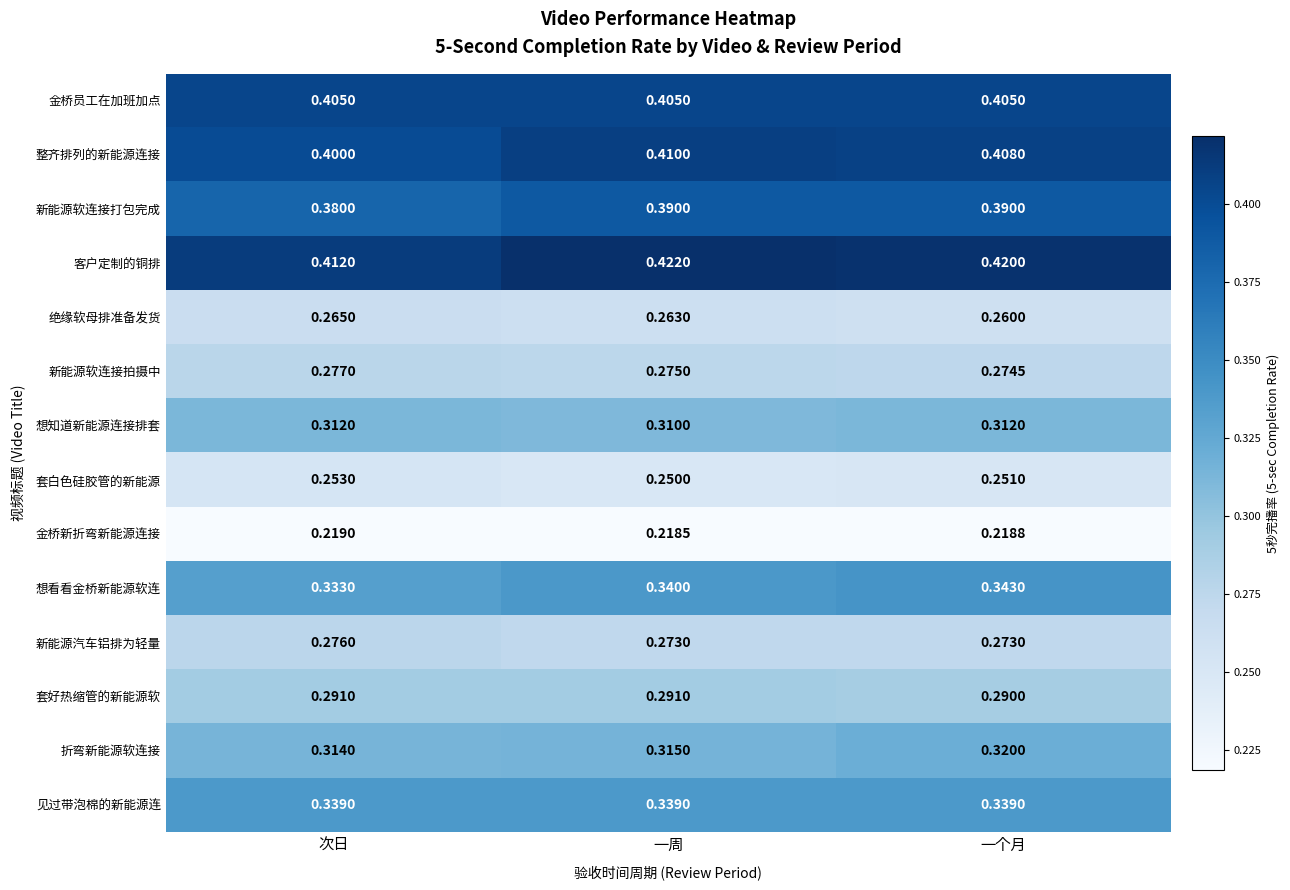

At which label is 新能源软连接拍摄中 closest to 0?

一个月